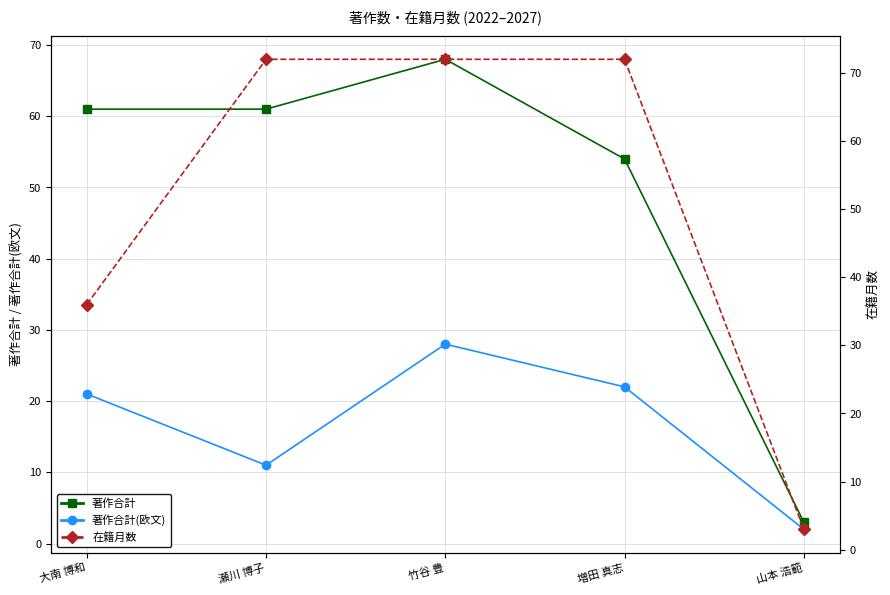

What is the label of the 4th point from the left?

増田 真志